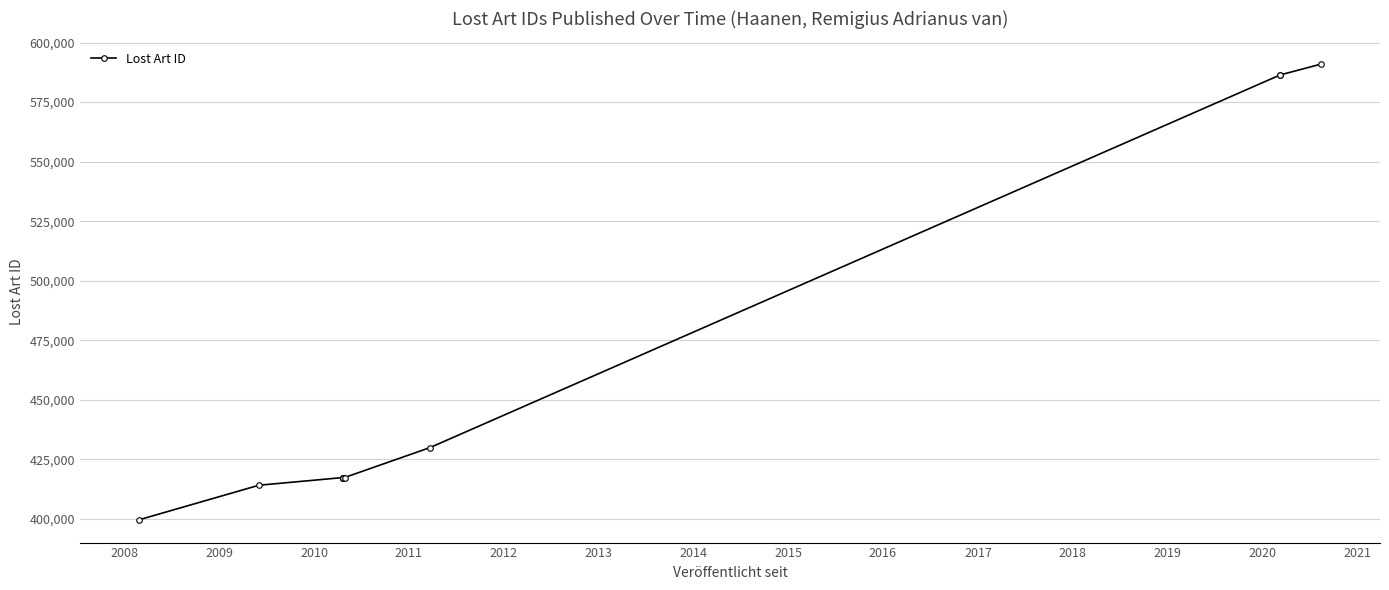

Reading right to left, transcribe all the data shown in this chart.

590942	586408	586407	429958	417429	417435	417432	417428	417426	417430	417427	414196	399684